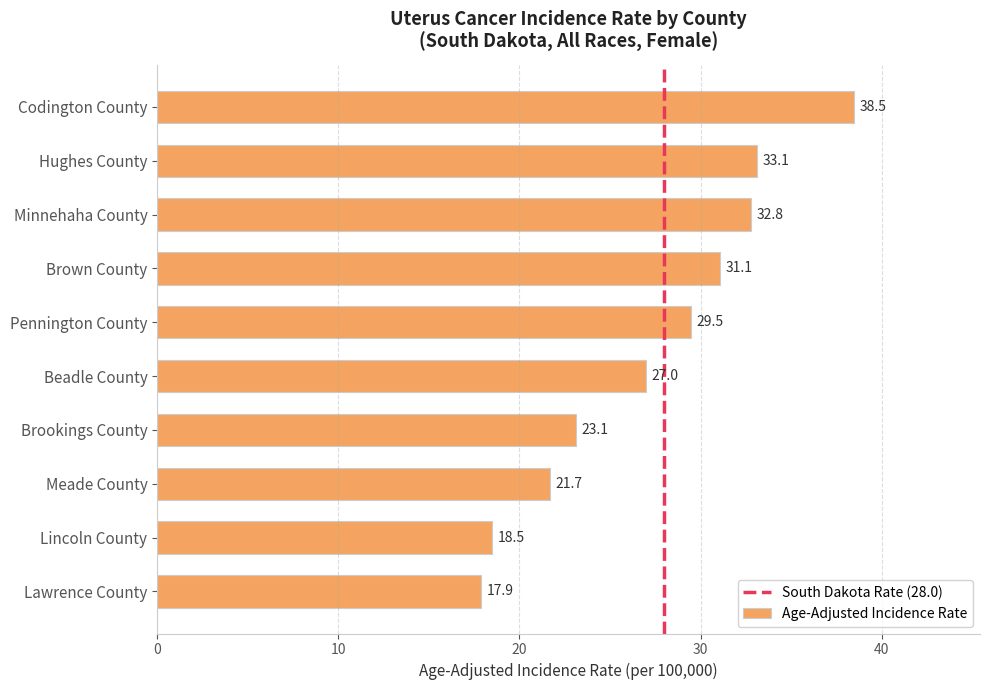

Reading top to bottom, what are all the values shown in this chart?

Codington County=38.5	Hughes County=33.1	Minnehaha County=32.8	Brown County=31.1	Pennington County=29.5	Beadle County=27.0	Brookings County=23.1	Meade County=21.7	Lincoln County=18.5	Lawrence County=17.9